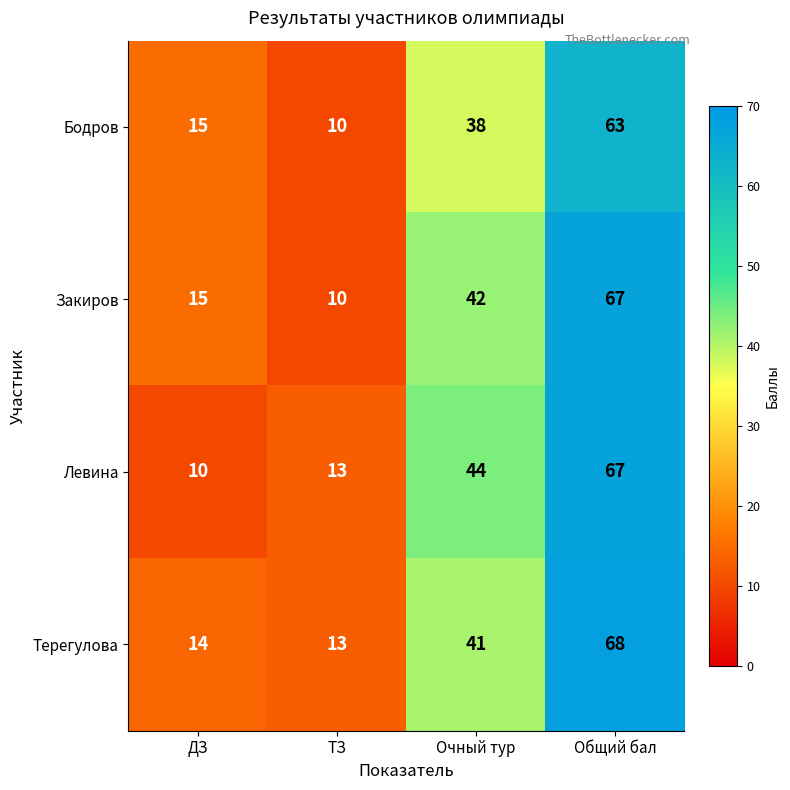

What is the difference between the maximum and second lowest values in the Левина series?

54